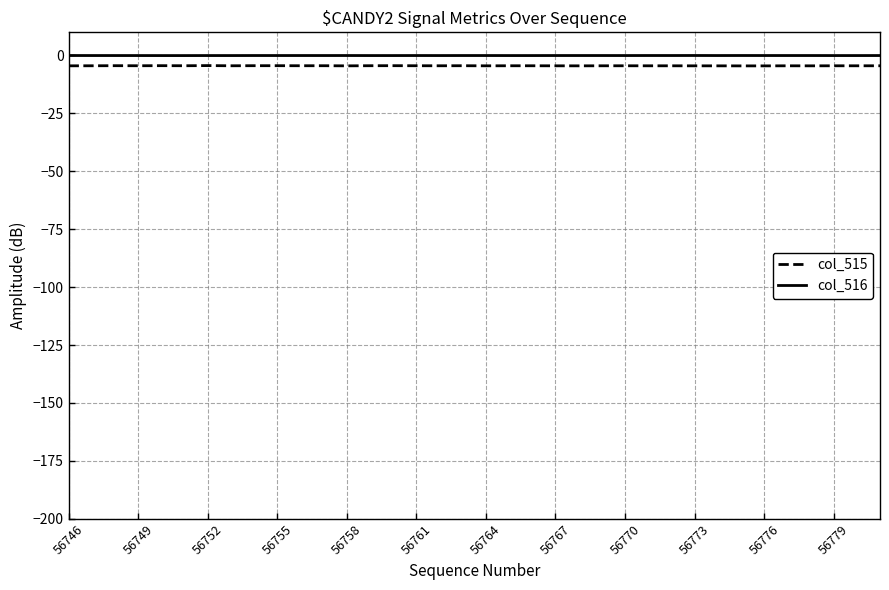

True or false: col_515 and col_516 cross at least once.

False